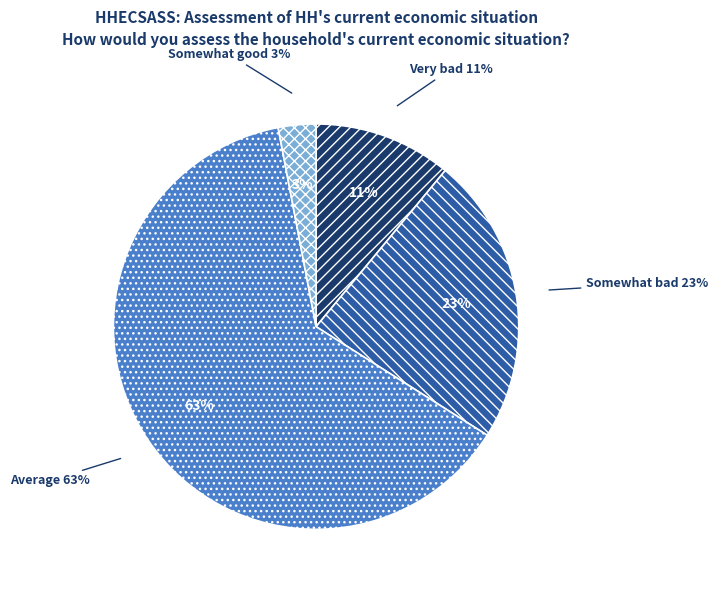

True or false: Very good accounts for 0% of the total.

True